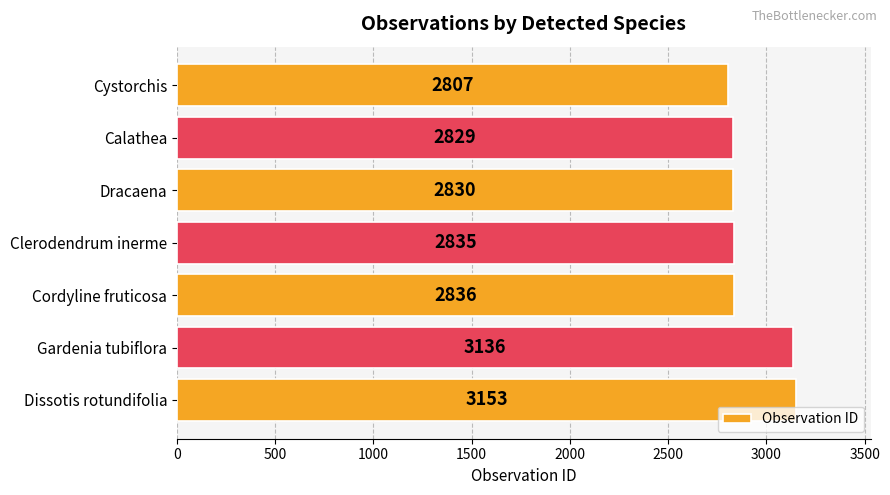

What is the approximate value at Gardenia tubiflora, to the nearest 10?

3140